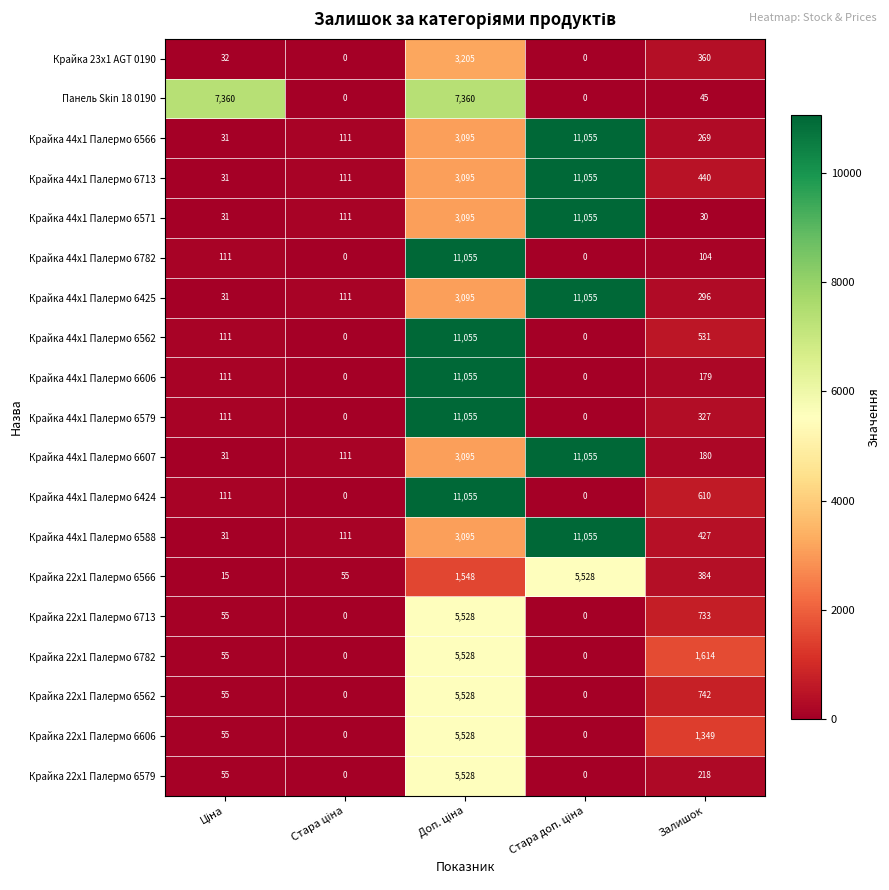

How many distinct data groups are displayed?

19